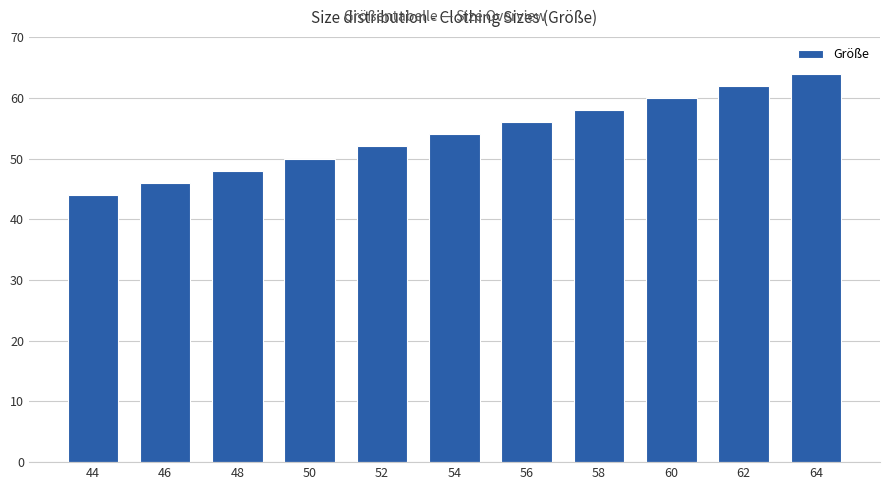

Rank the categories by value from lowest to highest.

44, 46, 48, 50, 52, 54, 56, 58, 60, 62, 64